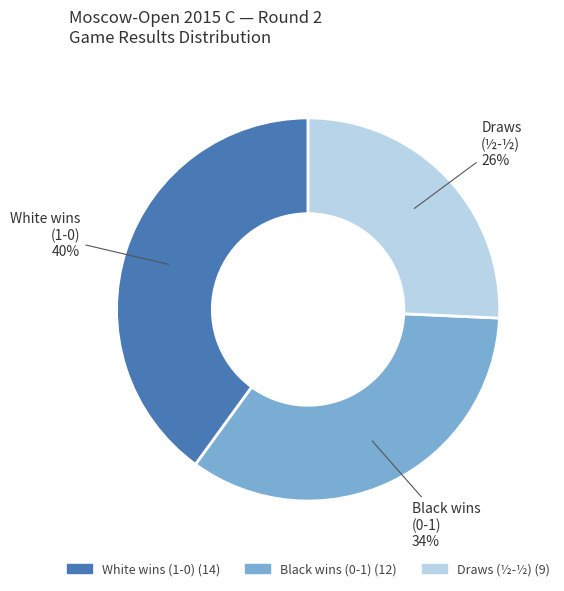

Do Draws (½-½) and Black wins (0-1) together represent more than half of the pie?

Yes